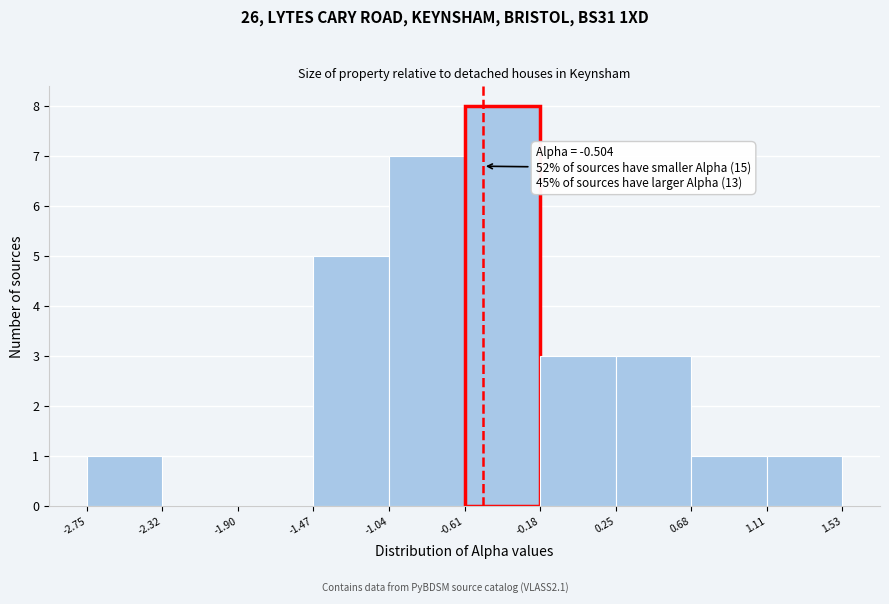

Over which range of the x-axis is the bar tallest?

-0.61 to -0.18